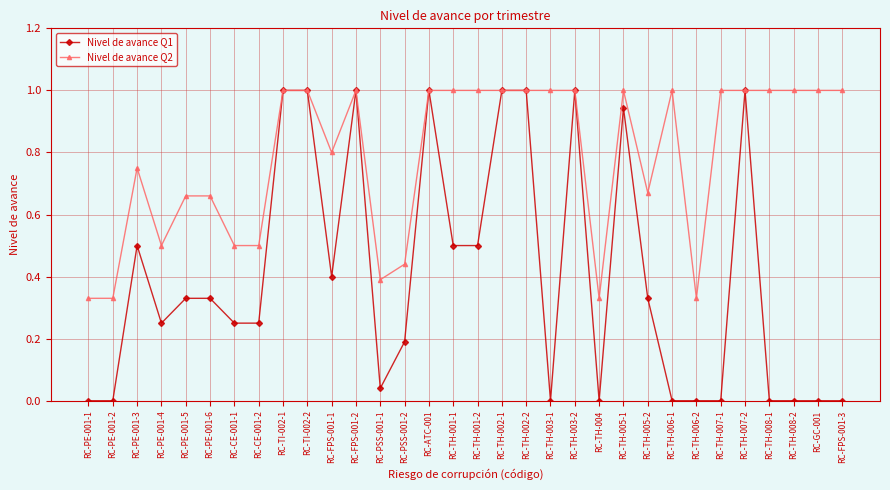

Rank the series by their average value, from highest to lowest.

Nivel de avance Q2, Nivel de avance Q1